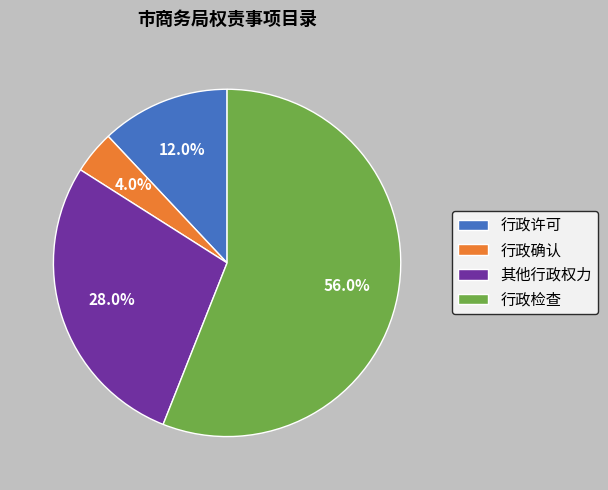

To the nearest percent, what is the difference between the 行政许可 and 其他行政权力 slice percentages?

16%